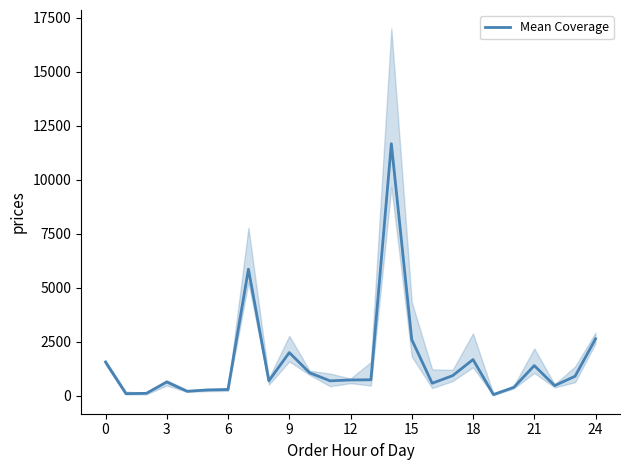

Reading left to right, transcribe all the data shown in this chart.

1555.0	88.3	101.8	629.3	195.8	260.5	279.2	5855.5	680.3	1990.3	1052.3	681.0	721.2	730.3	11668.5	2589.8	569.7	920.2	1667.5	45.5	380.2	1387.8	460.0	895.0	2626.7